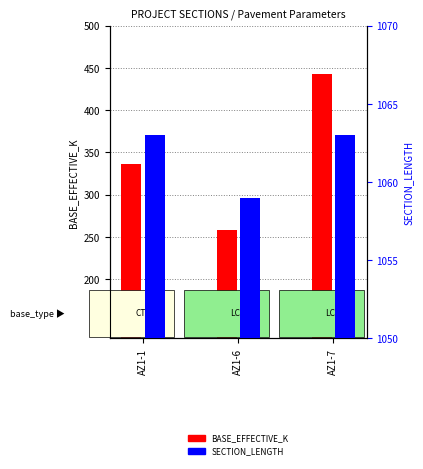

What is the average value of the SECTION_LENGTH series?

1062